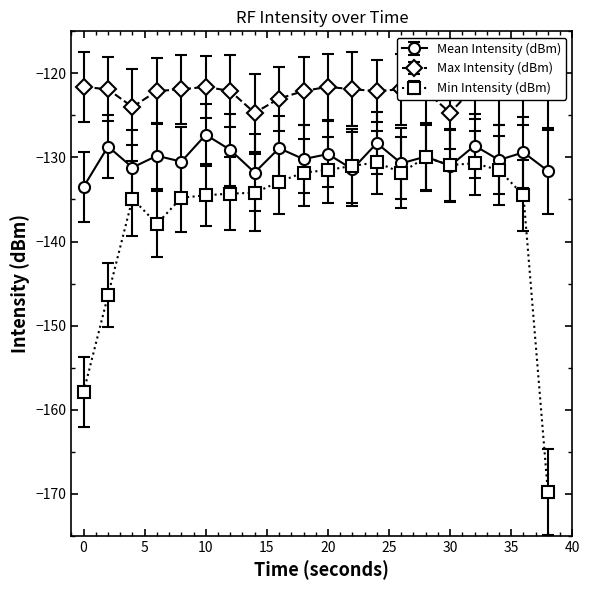

List the series in order of their peak value, lowest first.

Min Intensity (dBm), Mean Intensity (dBm), Max Intensity (dBm)